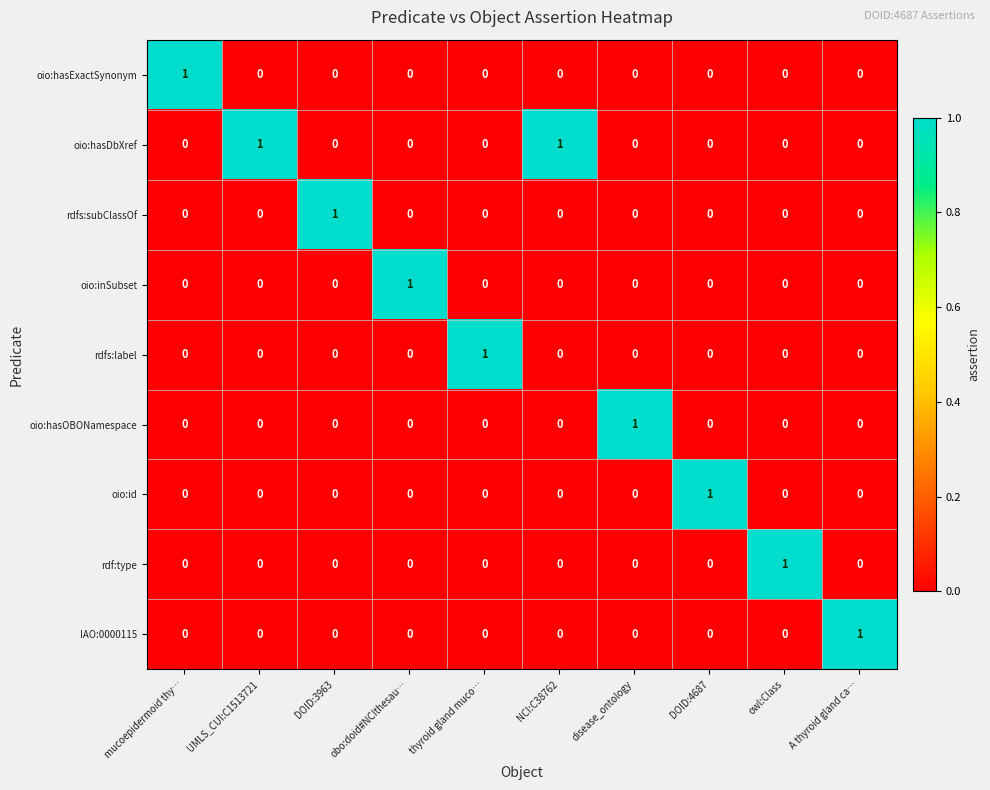

At how many categories does at least one series exceed 0?

10